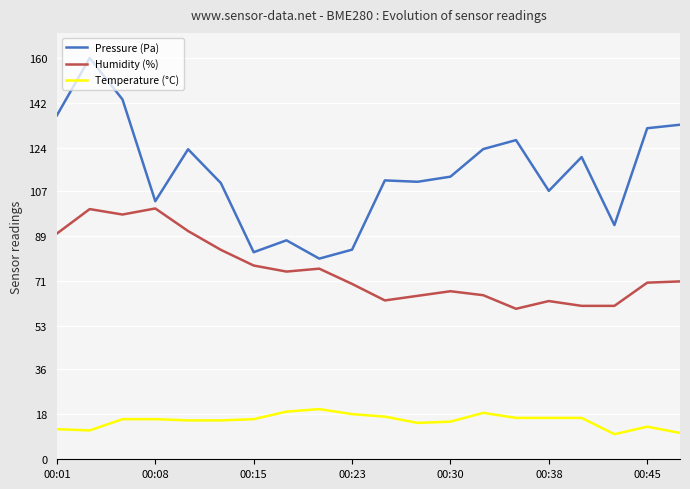

The value of Pressure (Pa) at 00:01 is 137.1. True or false?

True